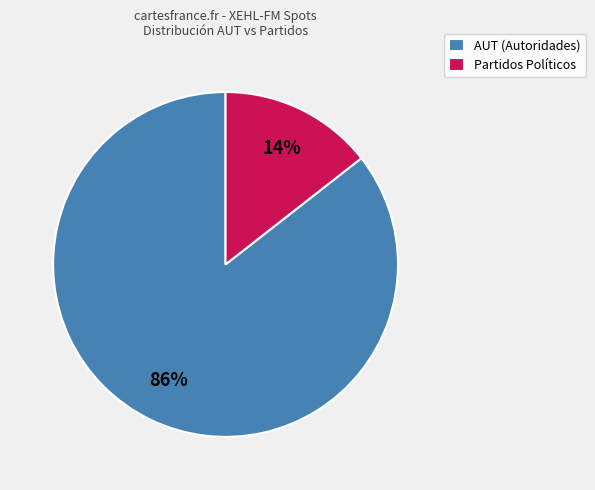

Is there any slice that represents more than half of the pie?

Yes